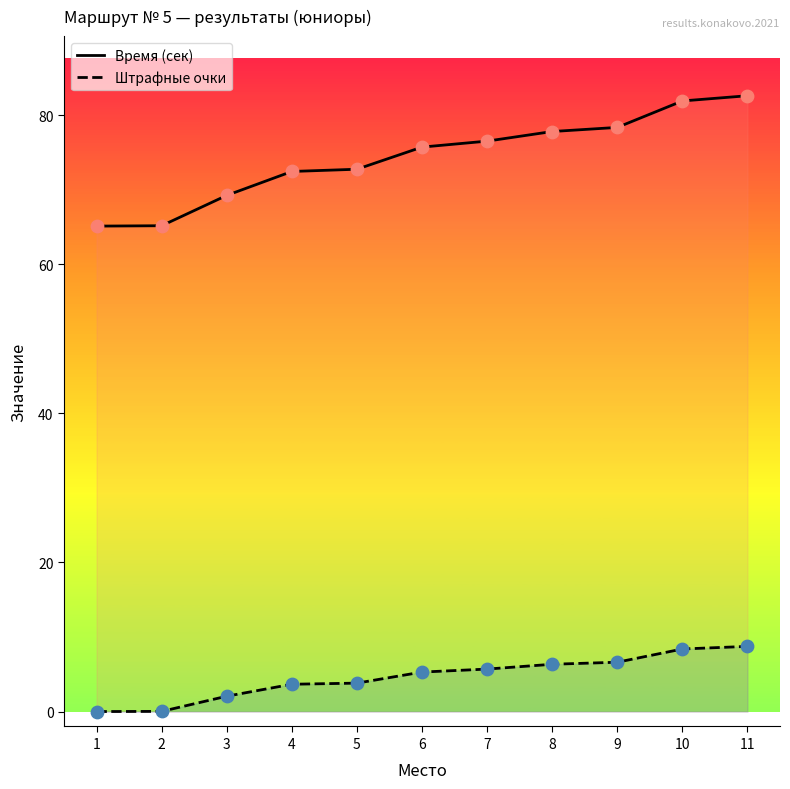

What is the total value across all series at 2?

65.2